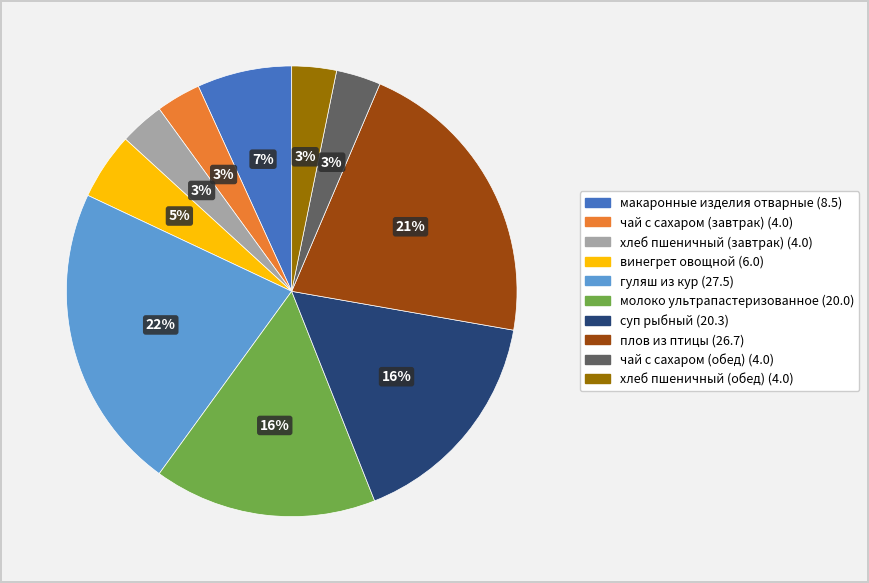

Between гуляш из кур and макаронные изделия отварные, which is larger?

гуляш из кур